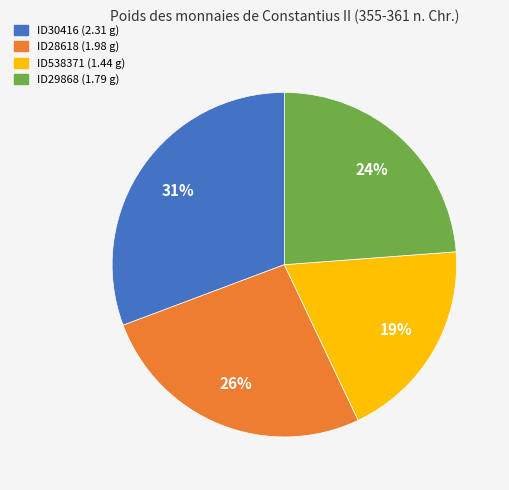

Is there a majority slice in this chart?

No